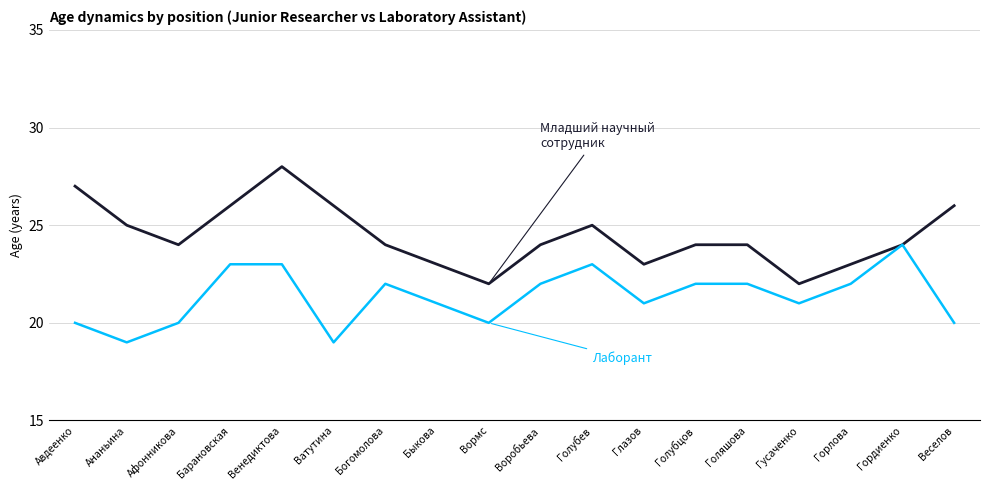

How many lines are shown in the chart?

2